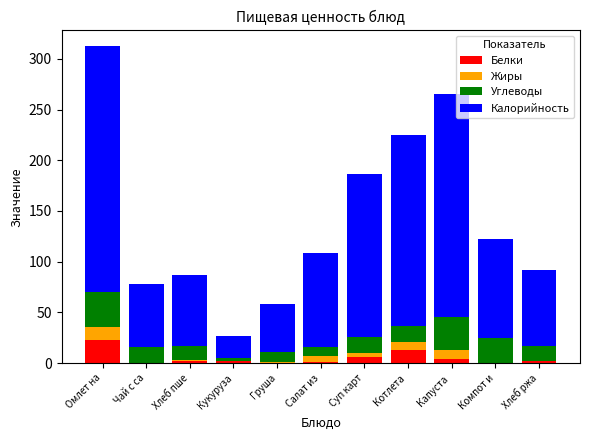

At which category is the sum across all series the highest?

Омлет на